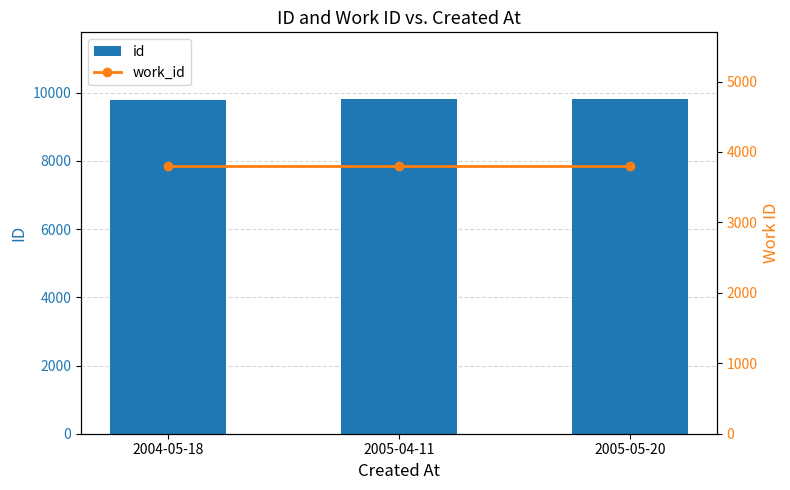

At which label does id first exceed 9805?

2005-05-20